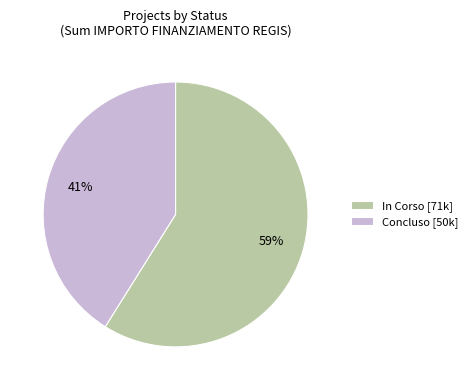

To the nearest percent, what percentage of the pie is Concluso [50k]?

41%